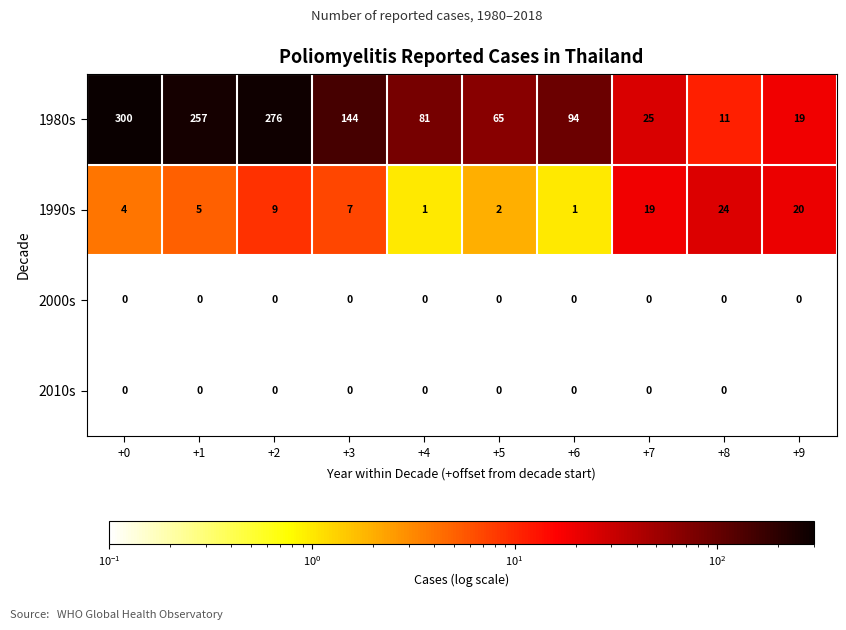

Between +2 and +7, which series saw the biggest shift?

1980s